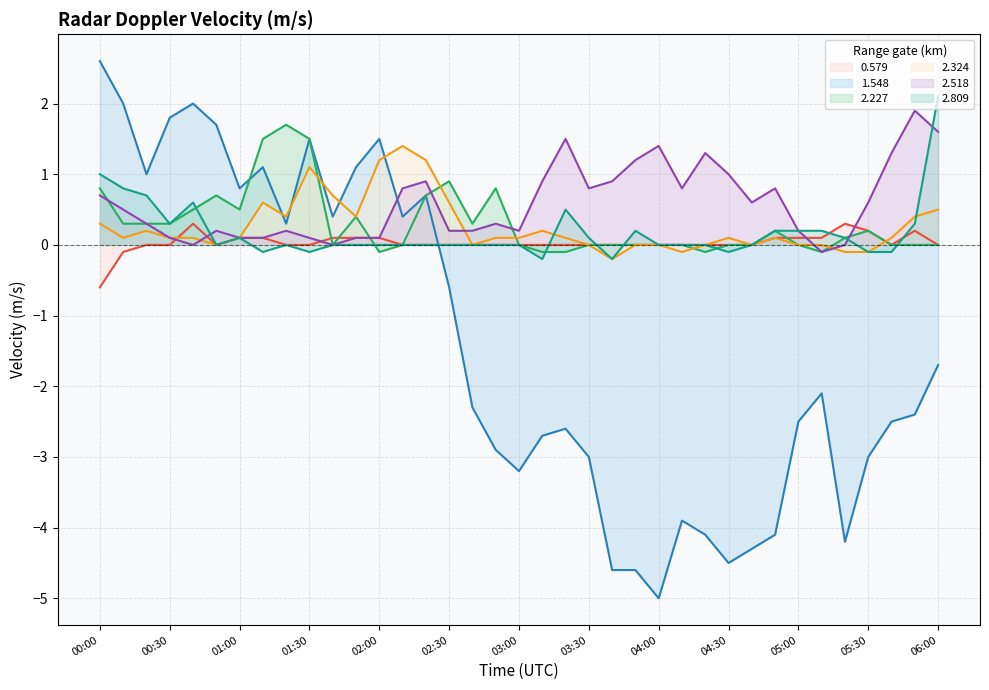

What position from the left is 01:00?

7